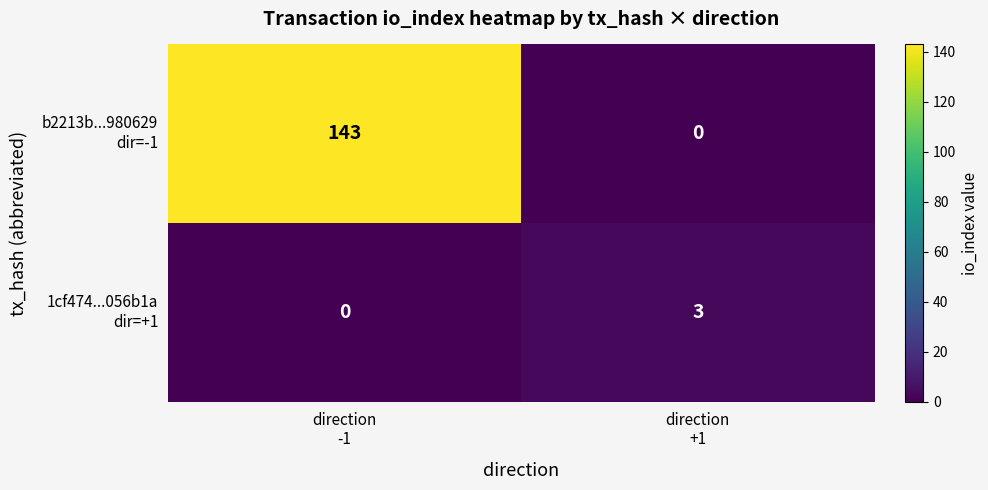

What is the greatest value displayed?

143